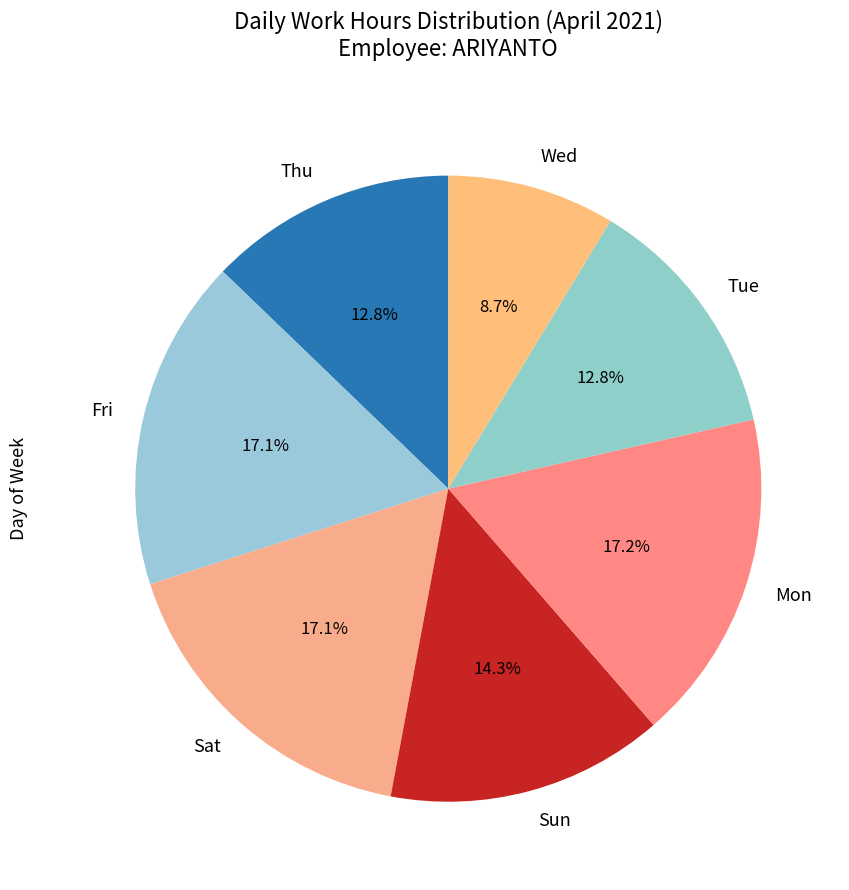

What is the smallest slice in the pie chart?

Wed